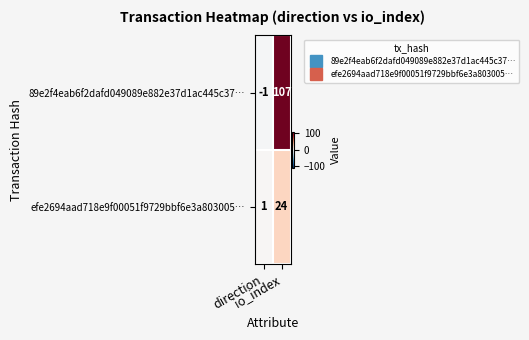

Which series has the largest range (max minus min)?

89e2f4eab6f2dafd049089e882e37d1ac445c37…